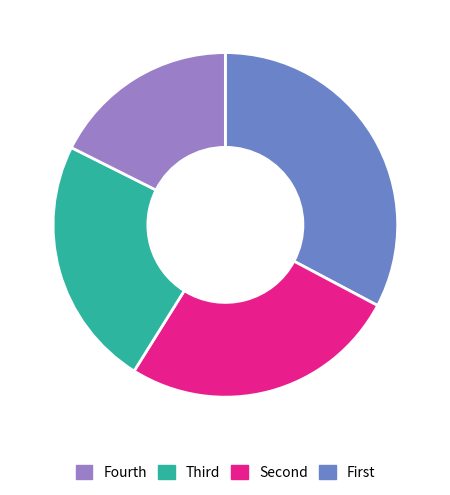

Is there a majority slice in this chart?

No